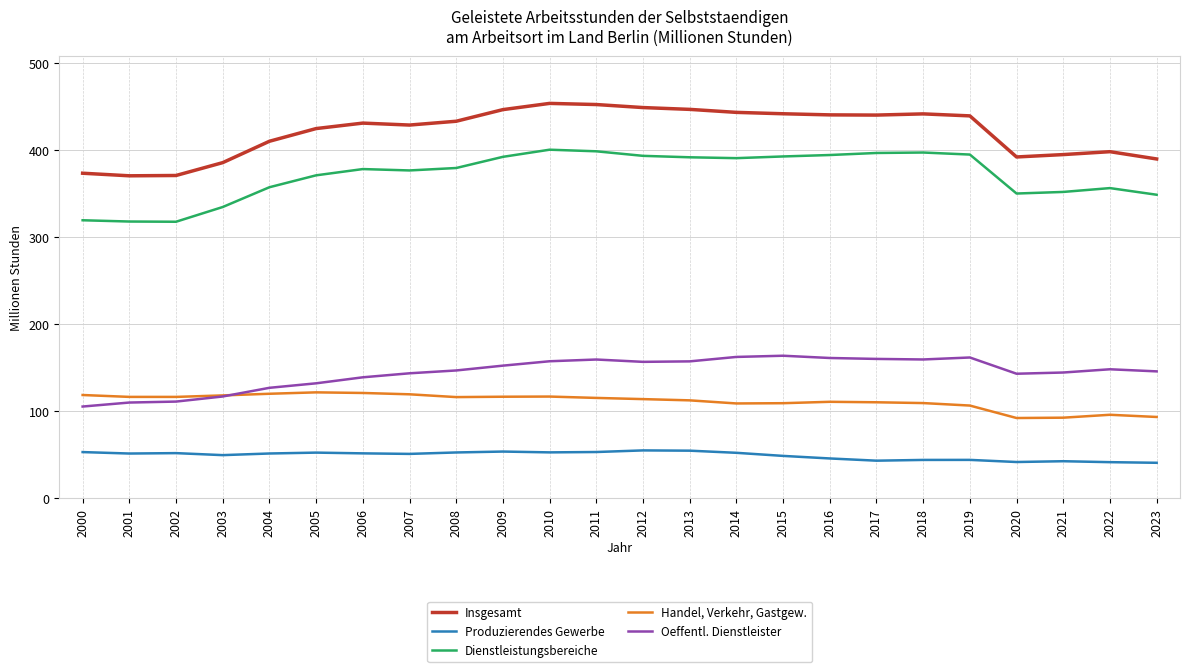

True or false: Insgesamt has a value of 370.7 at 2001.

True